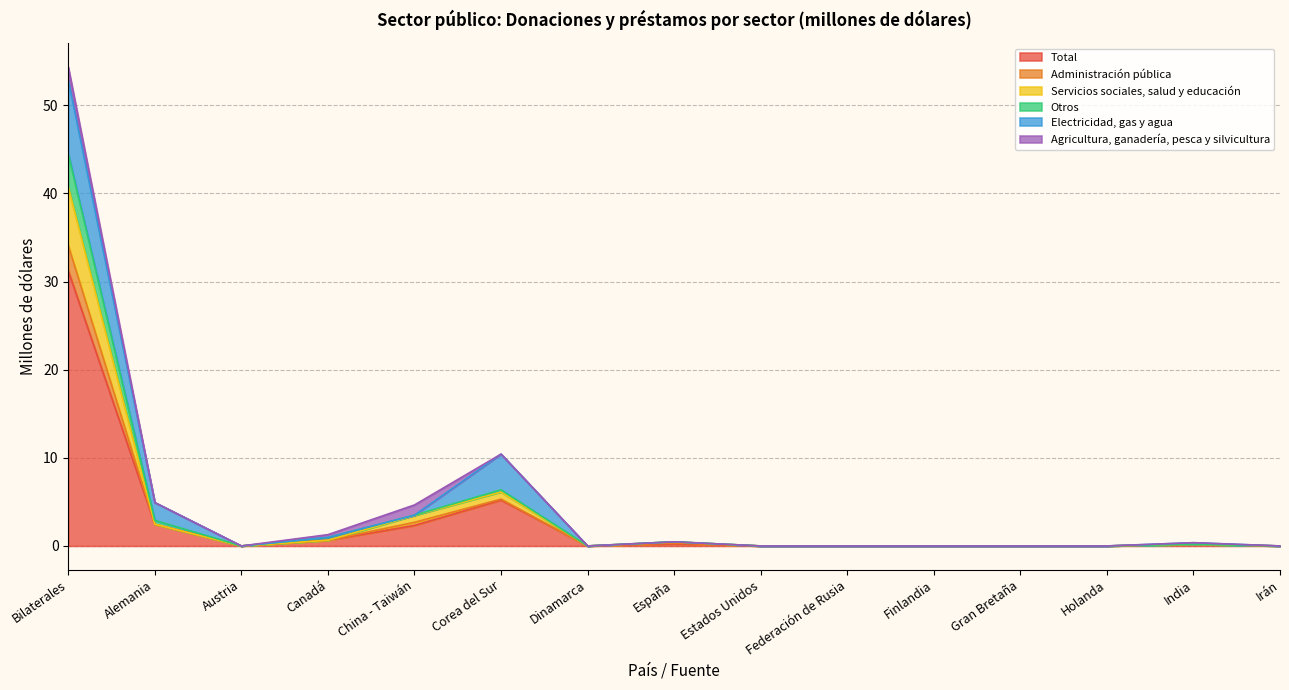

At which label is Total closest to 15?

Corea del Sur